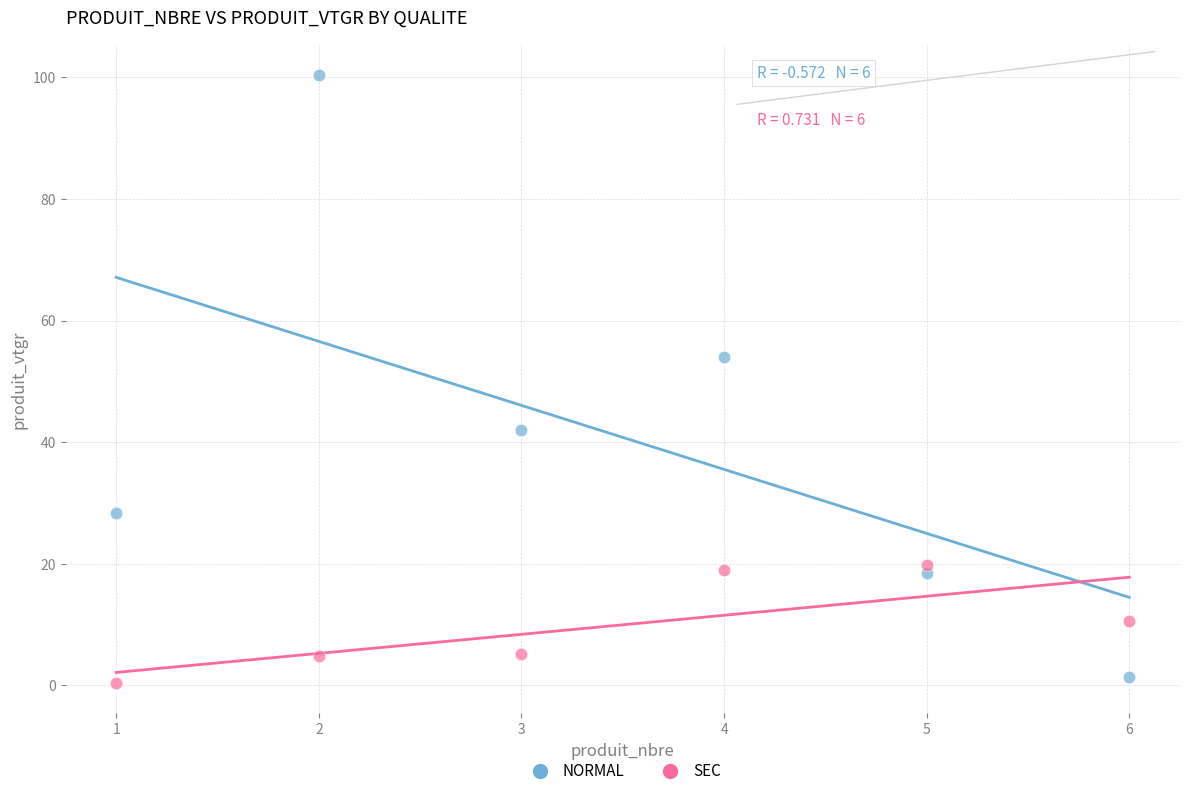

Across all series, what Y value is closest to 50?

54.0